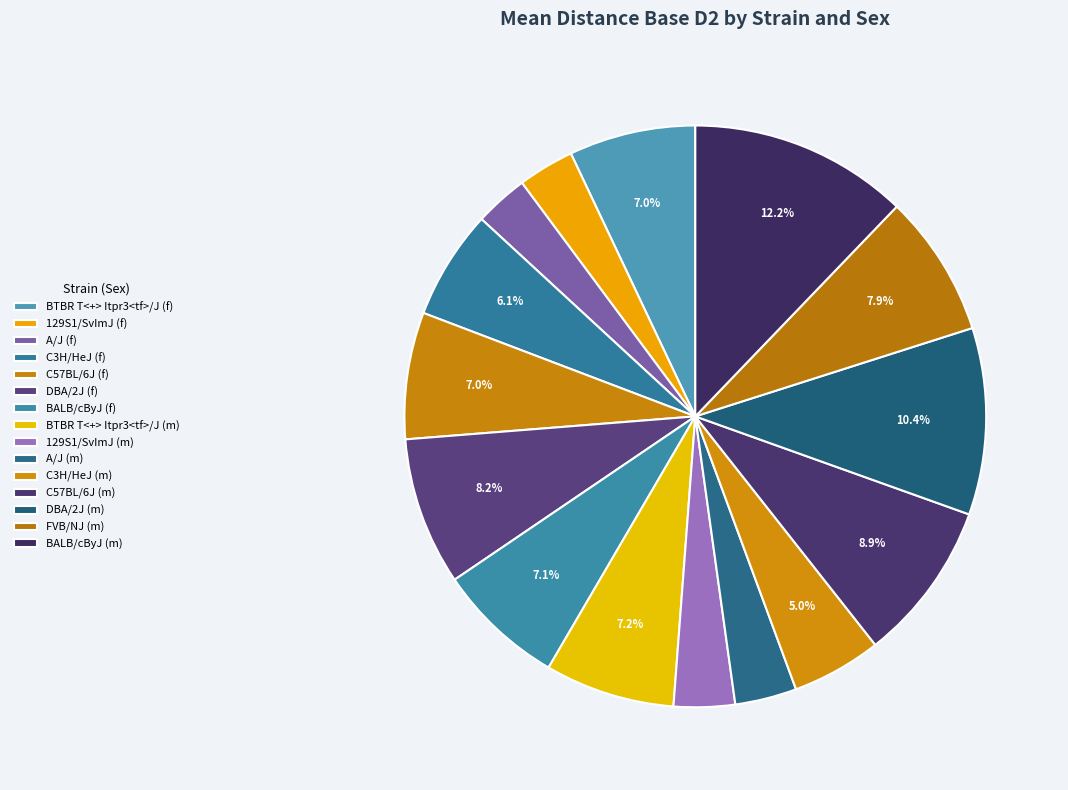

To the nearest percent, what portion does BALB/cByJ (f) represent?

7%